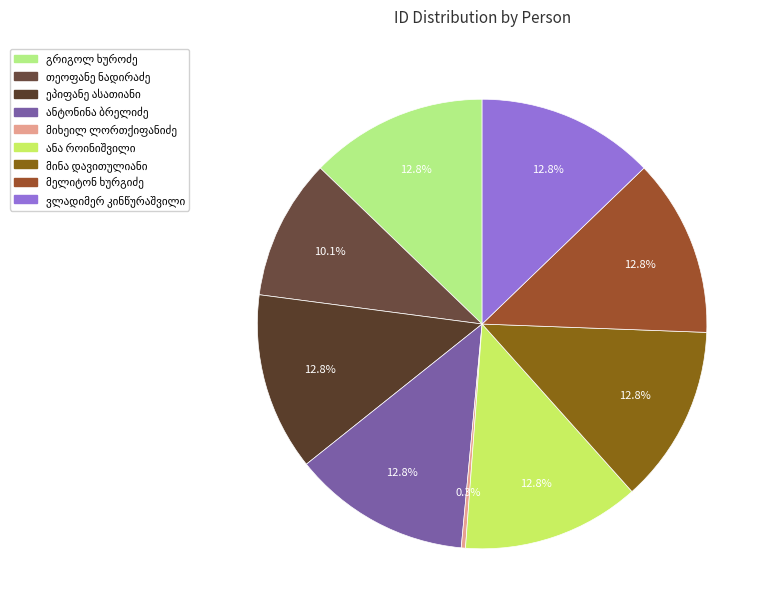

How many slices are in this pie chart?

9